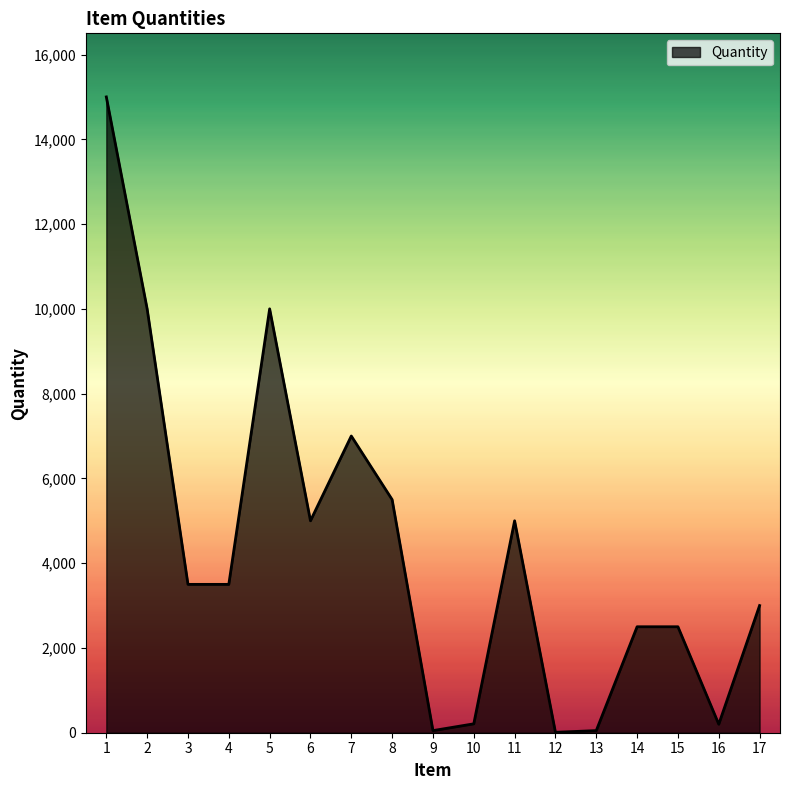

What is the difference between the maximum and minimum values?

14990